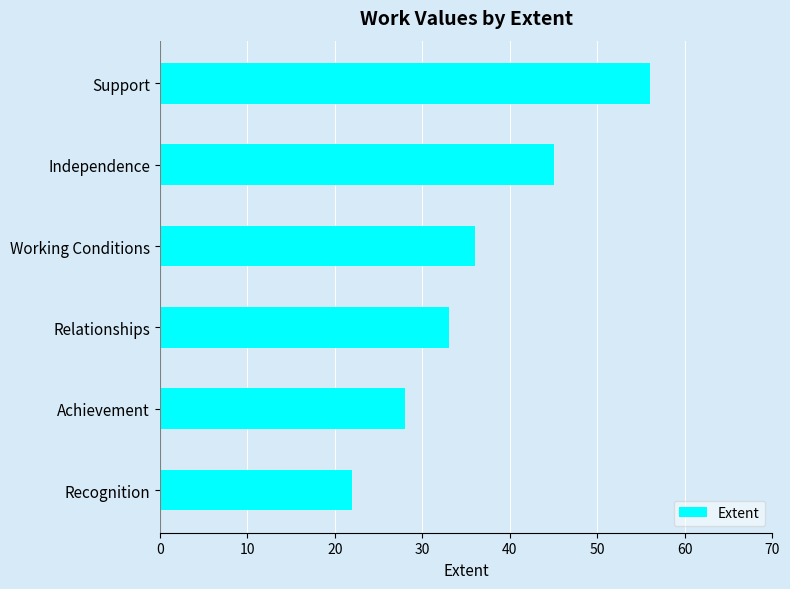

Rank the categories by value from lowest to highest.

Recognition, Achievement, Relationships, Working Conditions, Independence, Support